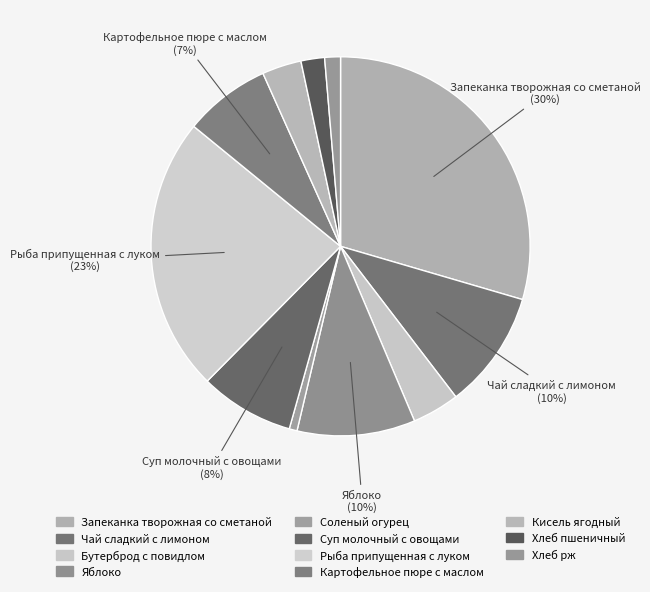

Which category has the biggest portion of the pie?

Запеканка творожная со сметаной